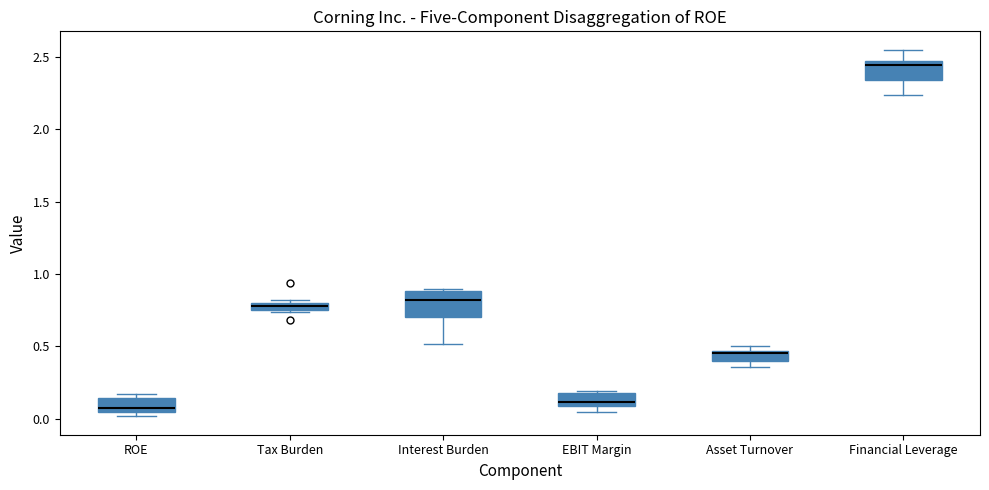

Which box's median line is the highest?

Financial Leverage